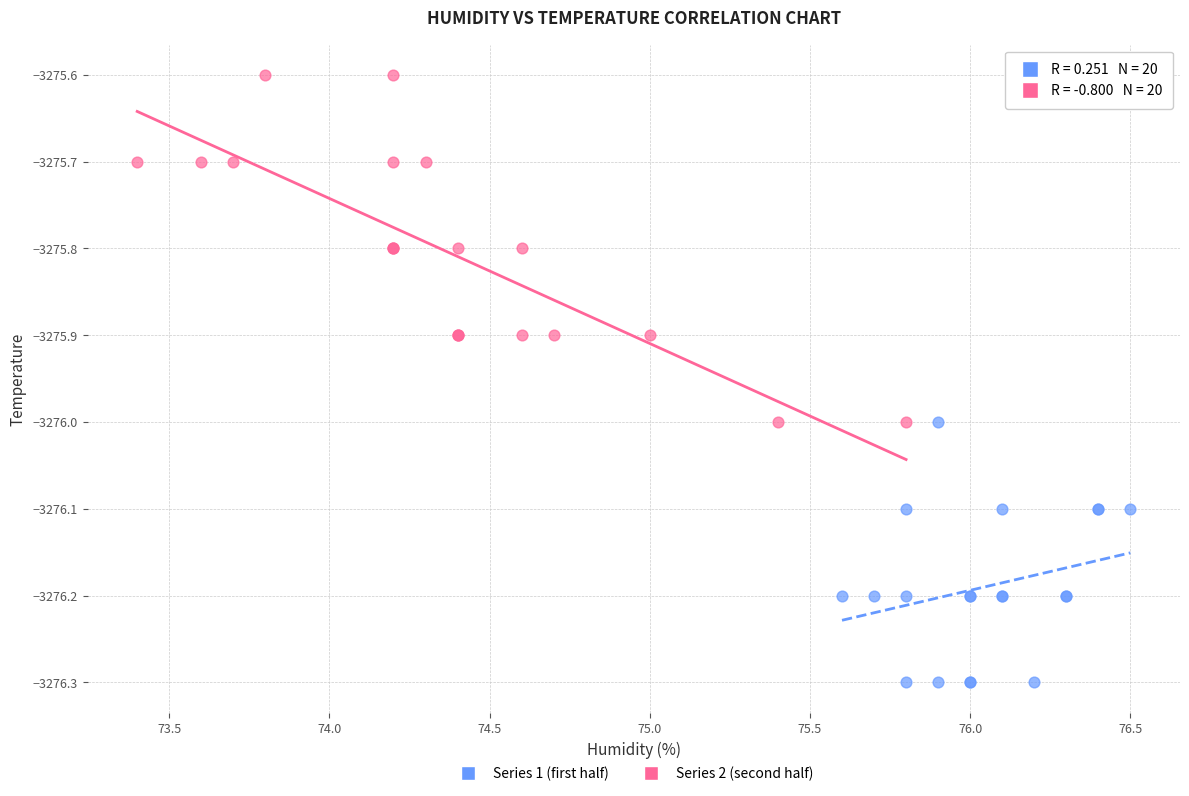

Which series reaches the minimum Y coordinate?

Series 1 (first half)